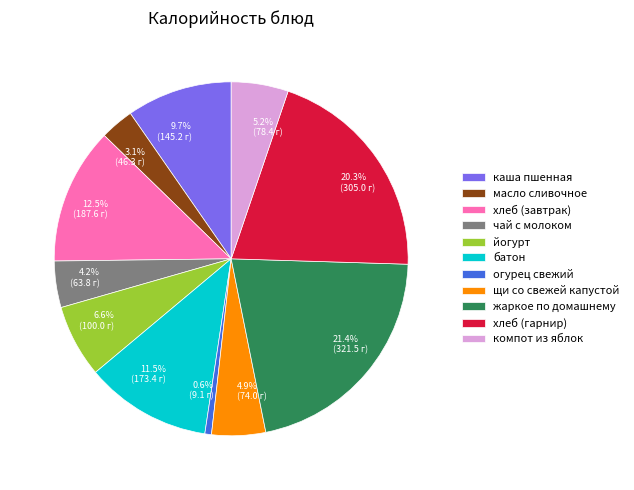

What percentage do огурец свежий and жаркое по домашнему together represent?

22.0%